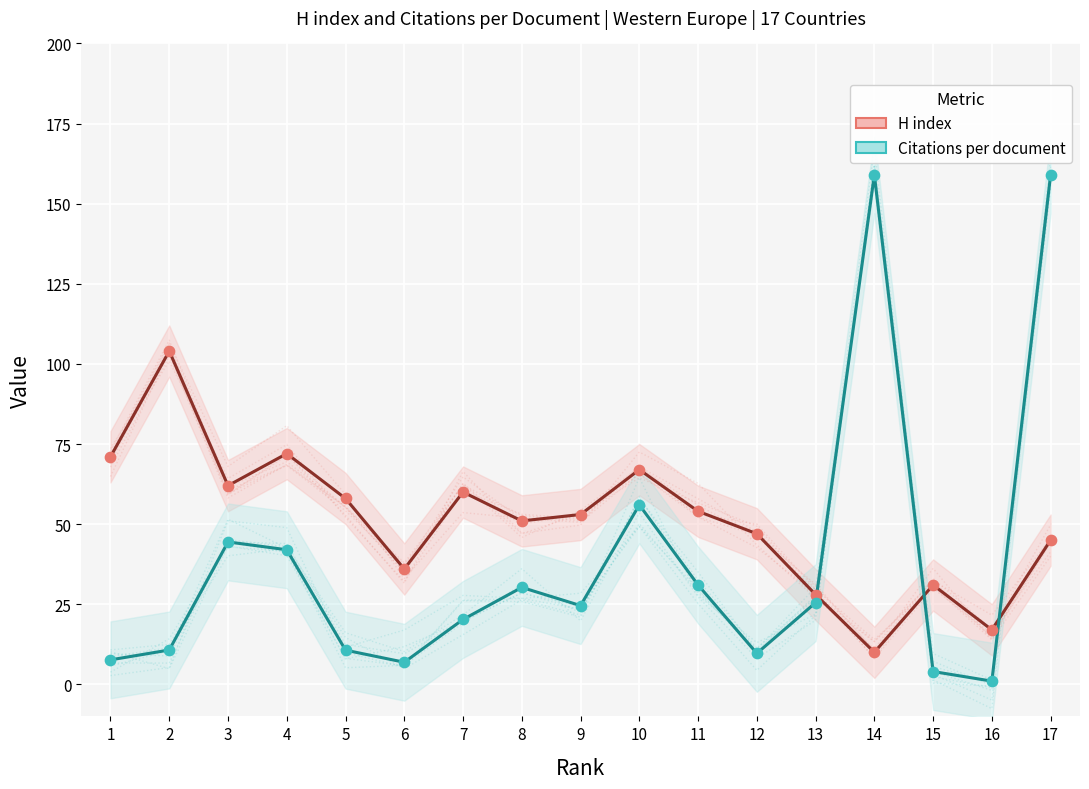

Which series contains the highest Y value?

Citations per document